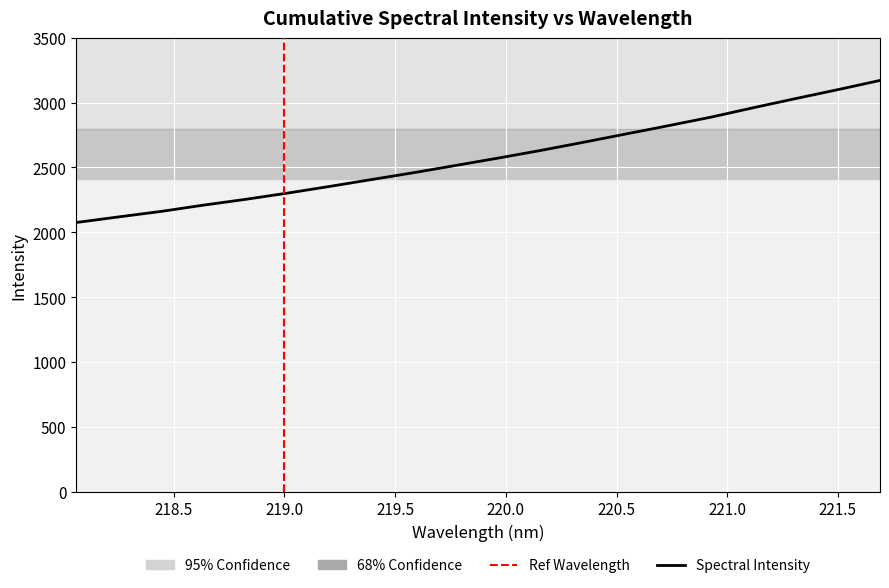

What is the maximum value shown in the chart?

3171.7